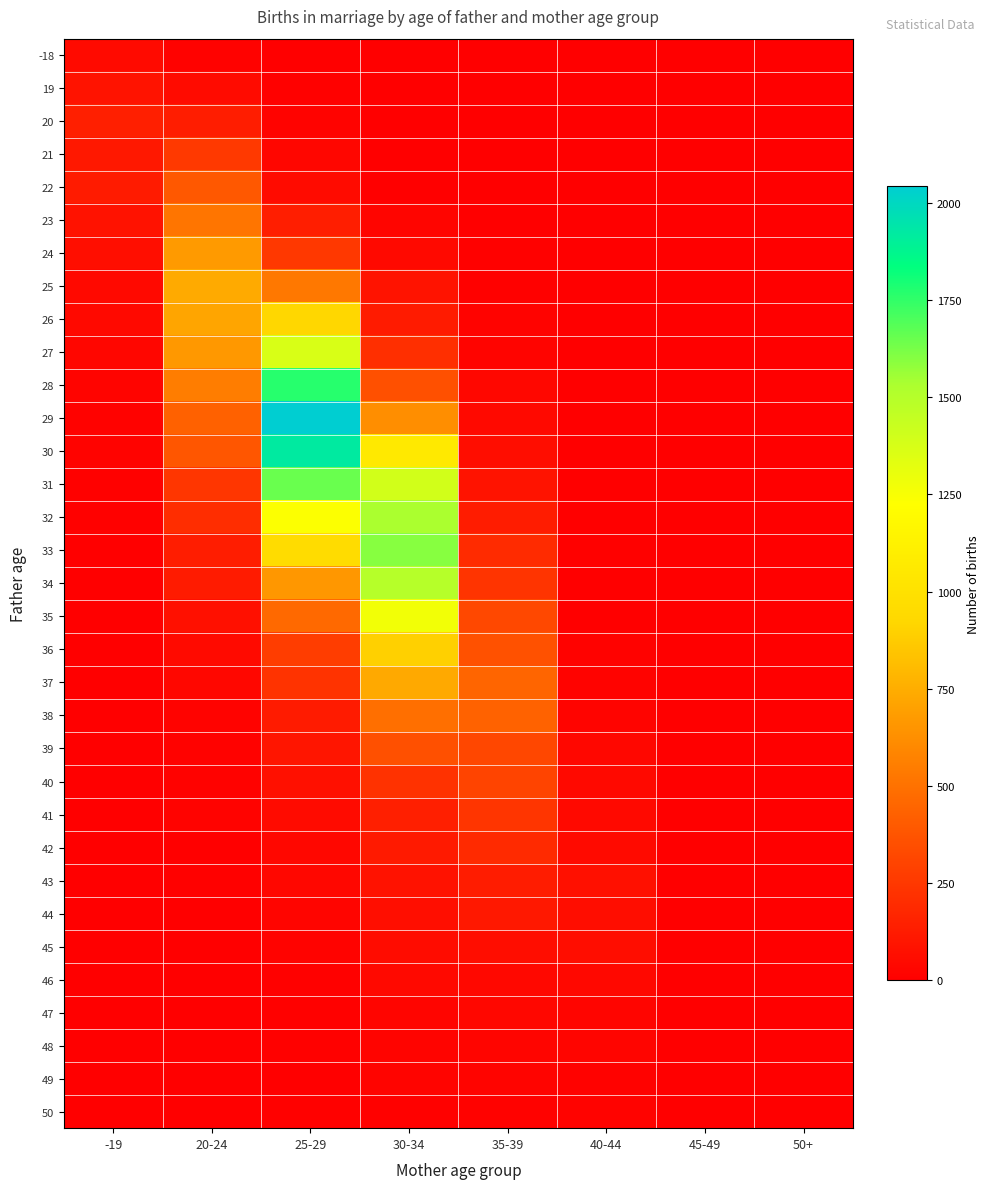

Reading left to right, list all the values displayed in this chart.

-18: -19=50	20-24=12	25-29=1	30-34=0	35-39=0	40-44=0	45-49=0	50+=0
19: -19=90	20-24=53	25-29=8	30-34=1	35-39=0	40-44=0	45-49=0	50+=0
20: -19=143	20-24=133	25-29=19	30-34=3	35-39=0	40-44=0	45-49=0	50+=0
21: -19=111	20-24=257	25-29=28	30-34=3	35-39=1	40-44=0	45-49=0	50+=0
22: -19=123	20-24=392	25-29=54	30-34=6	35-39=1	40-44=0	45-49=0	50+=0
23: -19=86	20-24=515	25-29=137	30-34=24	35-39=3	40-44=0	45-49=0	50+=0
24: -19=67	20-24=674	25-29=252	30-34=44	35-39=11	40-44=0	45-49=0	50+=0
25: -19=46	20-24=736	25-29=529	30-34=90	35-39=8	40-44=1	45-49=1	50+=0
26: -19=42	20-24=717	25-29=922	30-34=127	35-39=18	40-44=2	45-49=0	50+=0
27: -19=31	20-24=666	25-29=1371	30-34=214	35-39=21	40-44=1	45-49=0	50+=0
28: -19=20	20-24=552	25-29=1768	30-34=355	35-39=35	40-44=0	45-49=0	50+=0
29: -19=15	20-24=430	25-29=2042	30-34=625	35-39=42	40-44=0	45-49=0	50+=0
30: -19=19	20-24=386	25-29=1919	30-34=1057	35-39=63	40-44=1	45-49=0	50+=0
31: -19=11	20-24=247	25-29=1651	30-34=1395	35-39=90	40-44=7	45-49=0	50+=0
32: -19=9	20-24=204	25-29=1233	30-34=1533	35-39=129	40-44=5	45-49=0	50+=0
33: -19=4	20-24=132	25-29=962	30-34=1599	35-39=192	40-44=10	45-49=0	50+=0
34: -19=4	20-24=120	25-29=661	30-34=1495	35-39=234	40-44=6	45-49=1	50+=0
35: -19=6	20-24=74	25-29=463	30-34=1271	35-39=320	40-44=3	45-49=1	50+=0
36: -19=1	20-24=50	25-29=275	30-34=891	35-39=360	40-44=14	45-49=1	50+=0
37: -19=1	20-24=35	25-29=230	30-34=732	35-39=450	40-44=16	45-49=0	50+=0
38: -19=1	20-24=17	25-29=127	30-34=488	35-39=431	40-44=21	45-49=0	50+=0
39: -19=1	20-24=15	25-29=98	30-34=358	35-39=316	40-44=33	45-49=0	50+=0
40: -19=0	20-24=13	25-29=73	30-34=226	35-39=305	40-44=43	45-49=1	50+=0
41: -19=1	20-24=16	25-29=52	30-34=143	35-39=238	40-44=46	45-49=0	50+=0
42: -19=1	20-24=3	25-29=34	30-34=117	35-39=189	40-44=49	45-49=1	50+=0
43: -19=0	20-24=9	25-29=34	30-34=83	35-39=131	40-44=74	45-49=2	50+=0
44: -19=0	20-24=6	25-29=24	30-34=65	35-39=110	40-44=61	45-49=2	50+=0
45: -19=0	20-24=2	25-29=16	30-34=58	35-39=60	40-44=61	45-49=7	50+=0
46: -19=0	20-24=4	25-29=10	30-34=42	35-39=39	40-44=36	45-49=4	50+=0
47: -19=0	20-24=7	25-29=11	30-34=24	35-39=34	40-44=24	45-49=3	50+=0
48: -19=1	20-24=3	25-29=9	30-34=23	35-39=25	40-44=25	45-49=4	50+=0
49: -19=0	20-24=1	25-29=5	30-34=22	35-39=20	40-44=12	45-49=3	50+=0
50: -19=0	20-24=5	25-29=9	30-34=11	35-39=14	40-44=18	45-49=1	50+=1